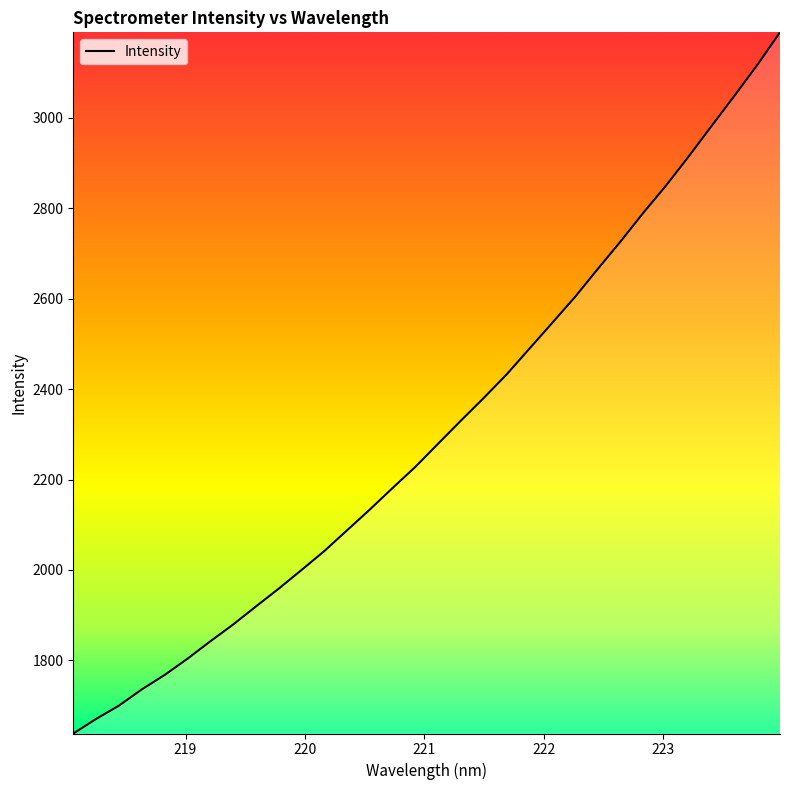

True or false: the data has more than 0 interior local peaks.

False